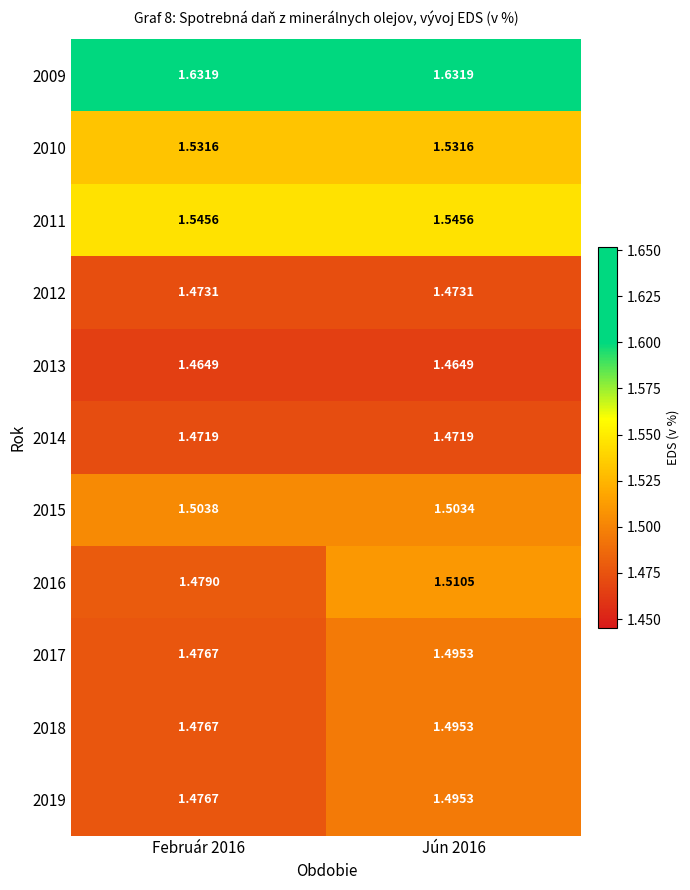

Is the value of 2011 at Február 2016 greater than the value of 2017 at Február 2016?

Yes